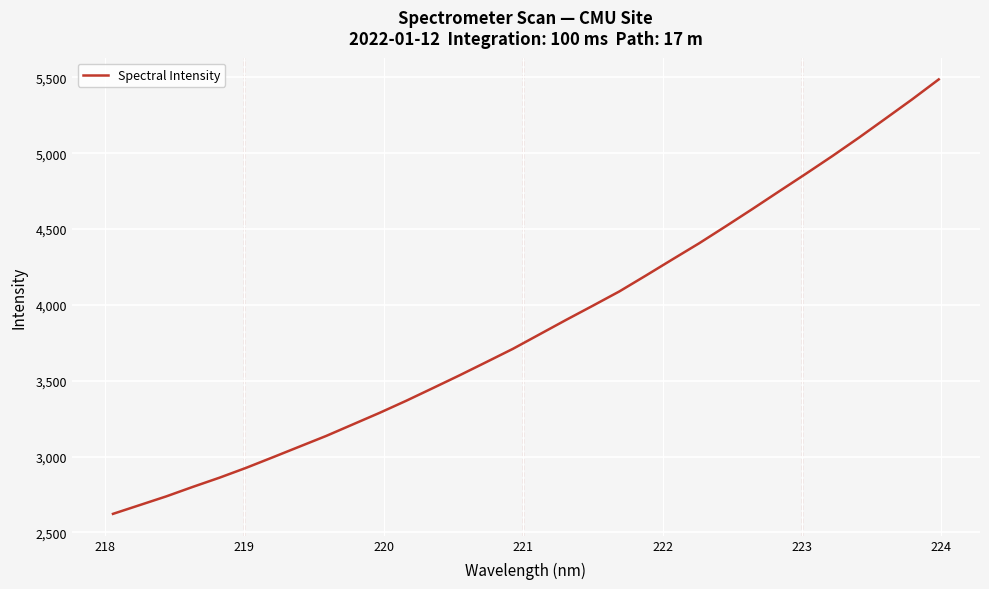

What is the difference between the maximum and minimum values?

2864.7